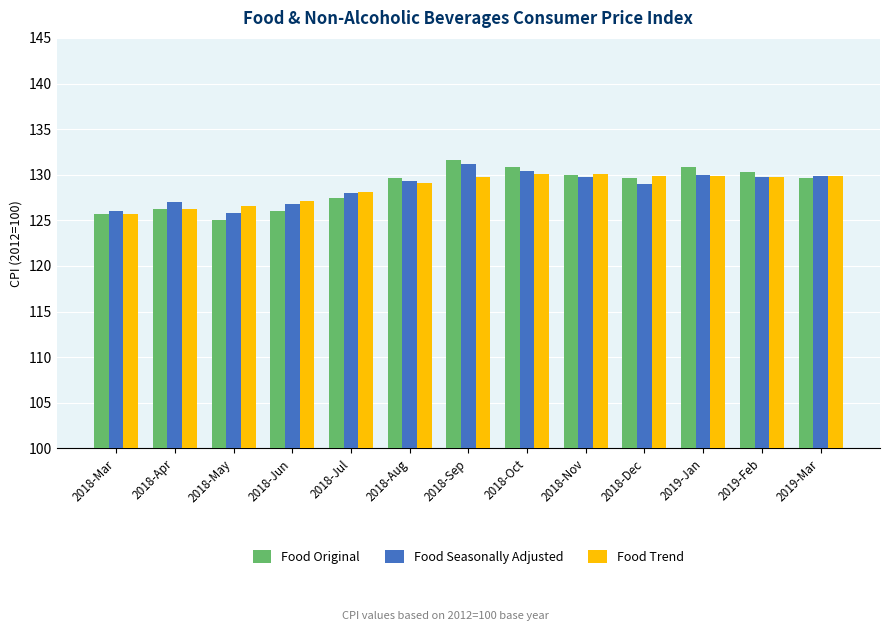

How many bars are there in each group?

3